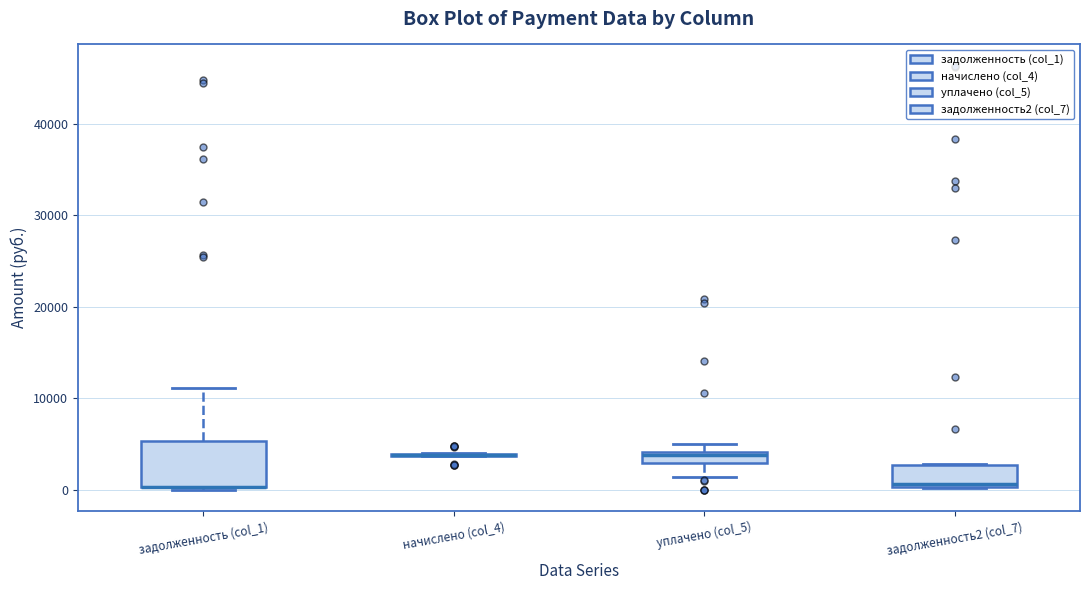

Which box is the tallest, from its lower edge to its upper edge?

задолженность (col_1)